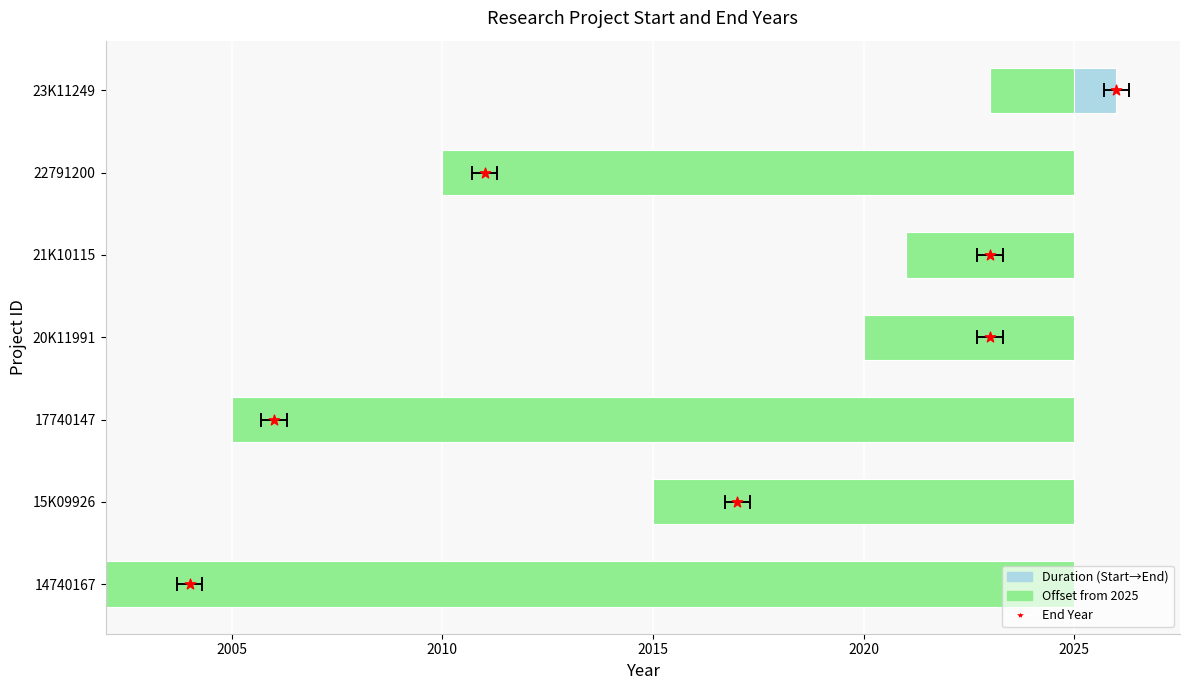

What is the total value across all series at 2005?

-7